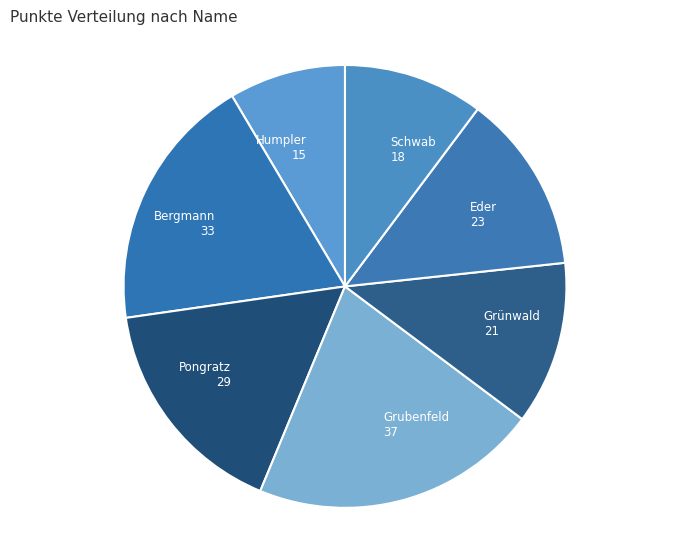

Do Humpler 15 and Grubenfeld 37 together represent more than half of the pie?

No